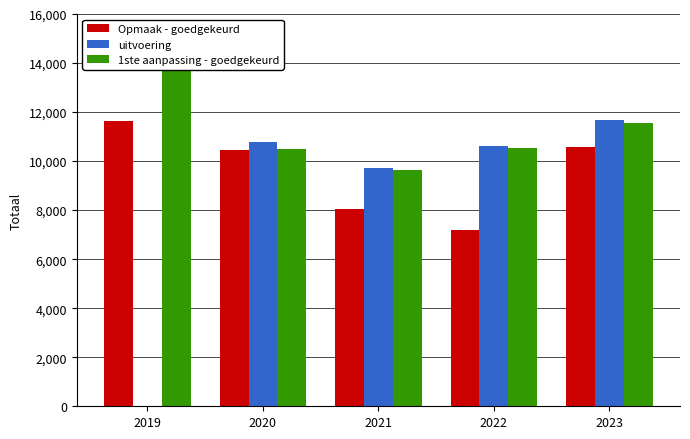

What is the greatest value displayed?

14107